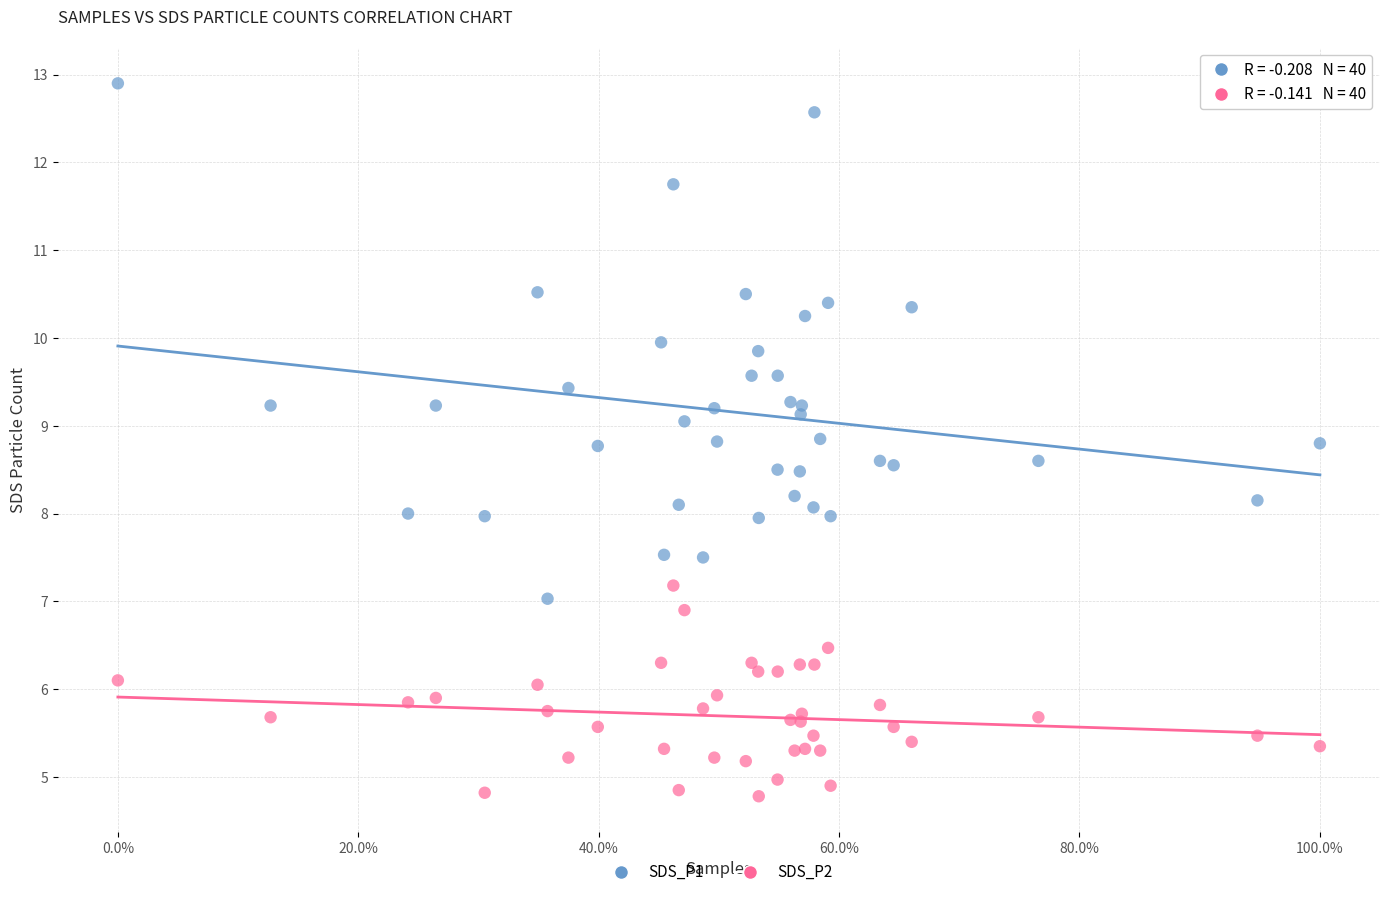

Which series contains the highest Y value?

SDS_P1